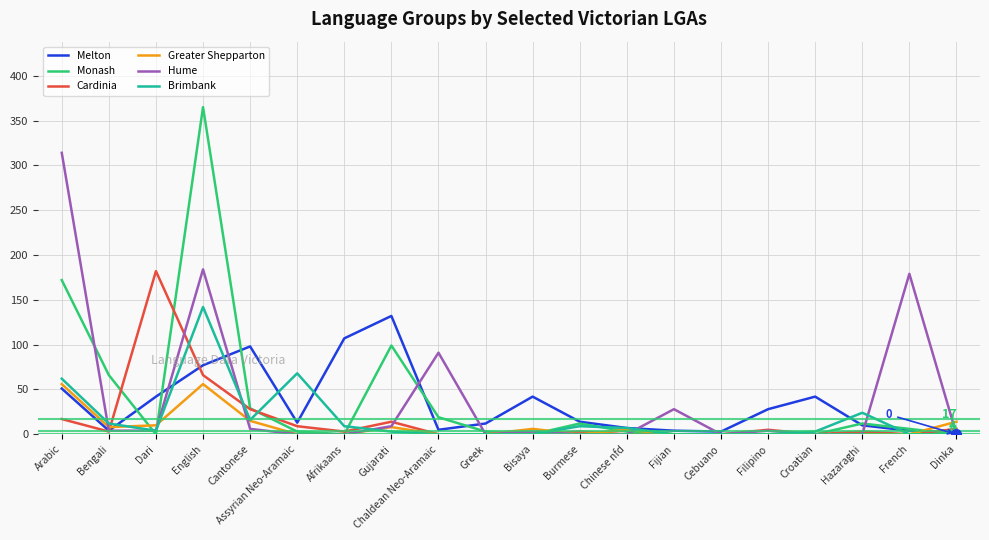

What is the greatest value displayed?

365